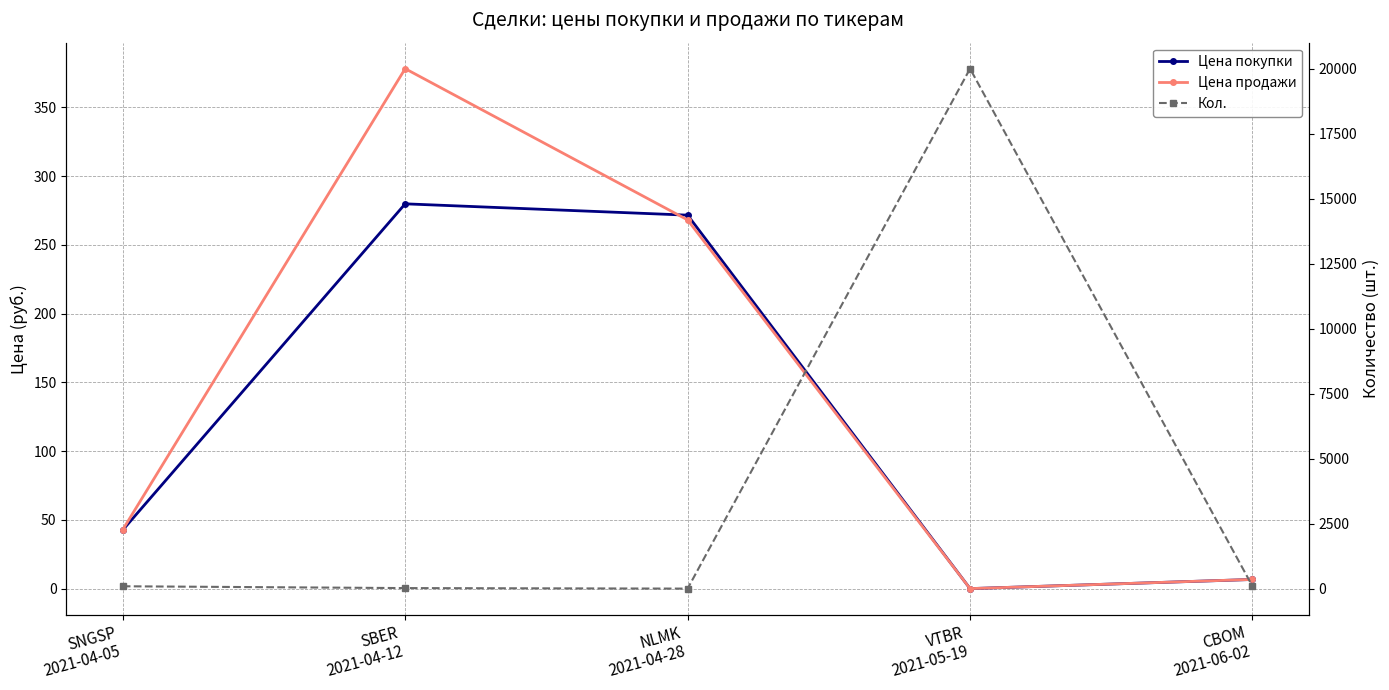

Is it true that Цена продажи equals 519.9 at SBER
2021-04-12?

False